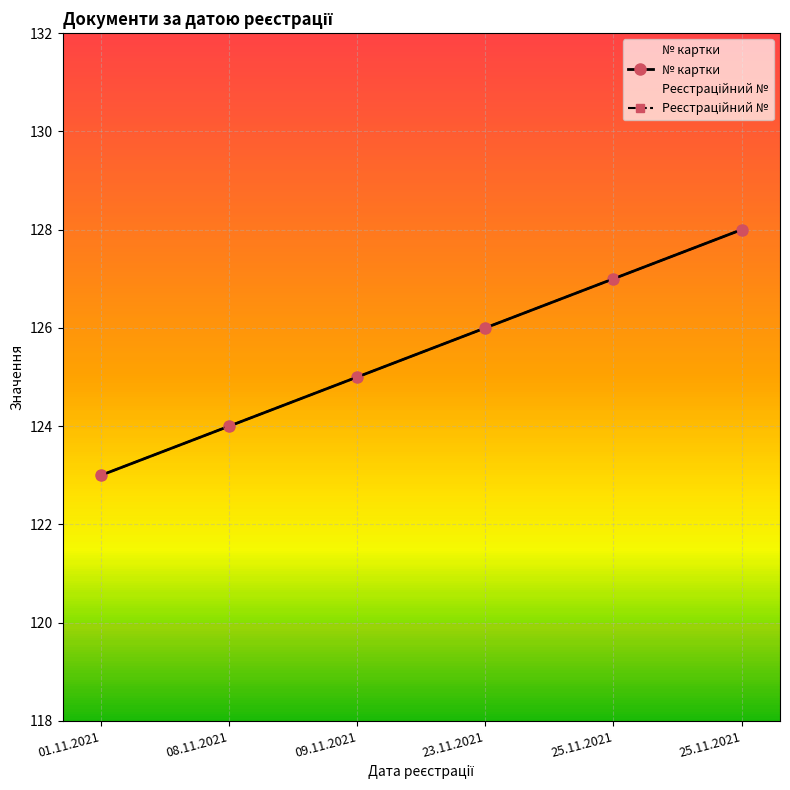

What is the value of the № картки point at the 4th from the left?

126